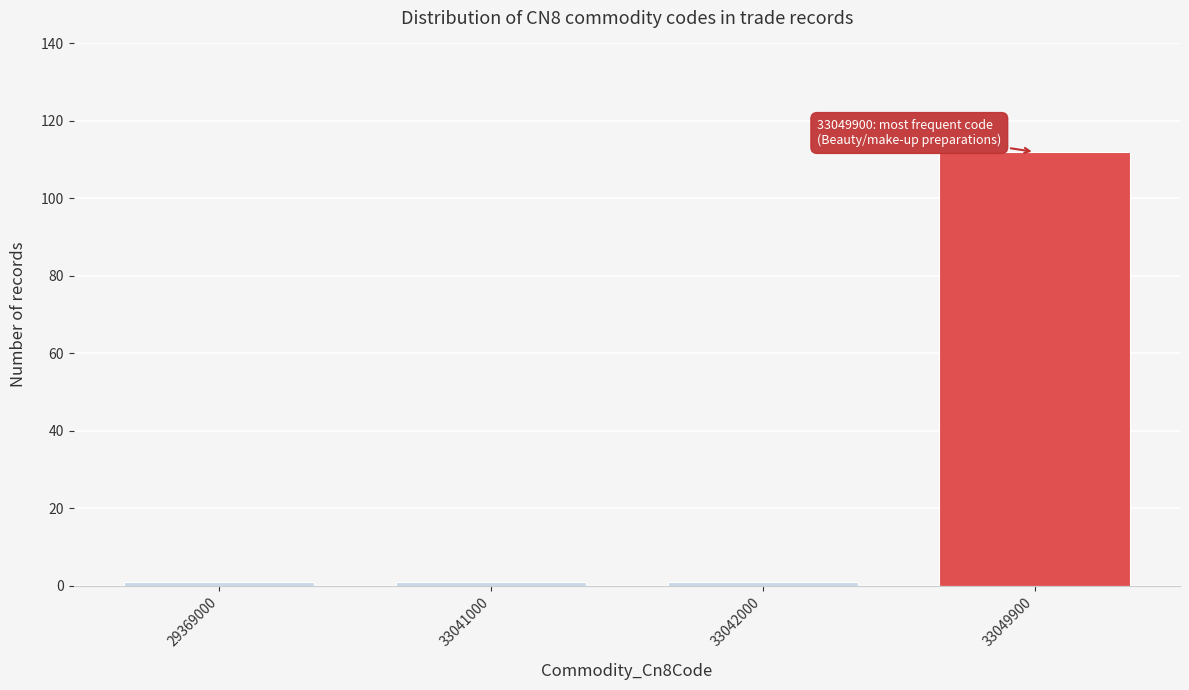

Reading right to left, extract all data points from this chart.

33049900=112	33042000=1	33041000=1	29369000=1